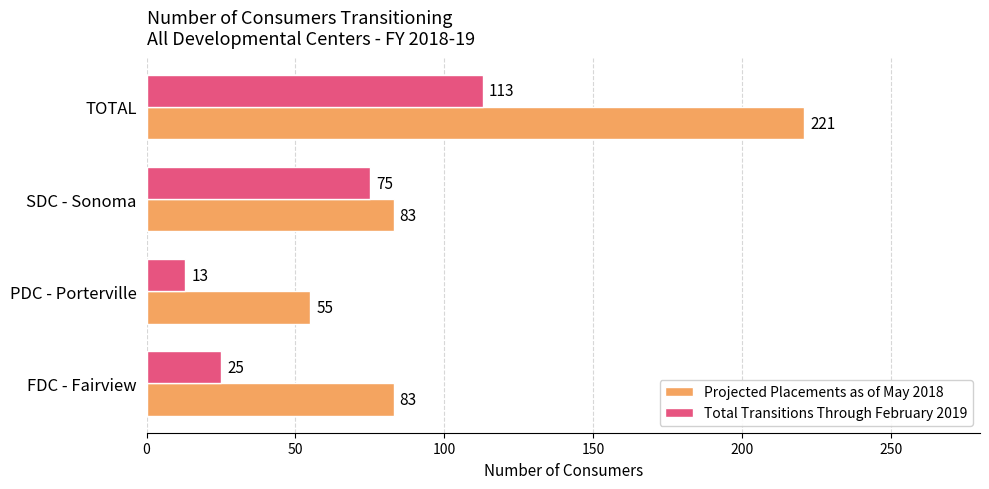

Which series has the largest range (max minus min)?

Projected Placements as of May 2018